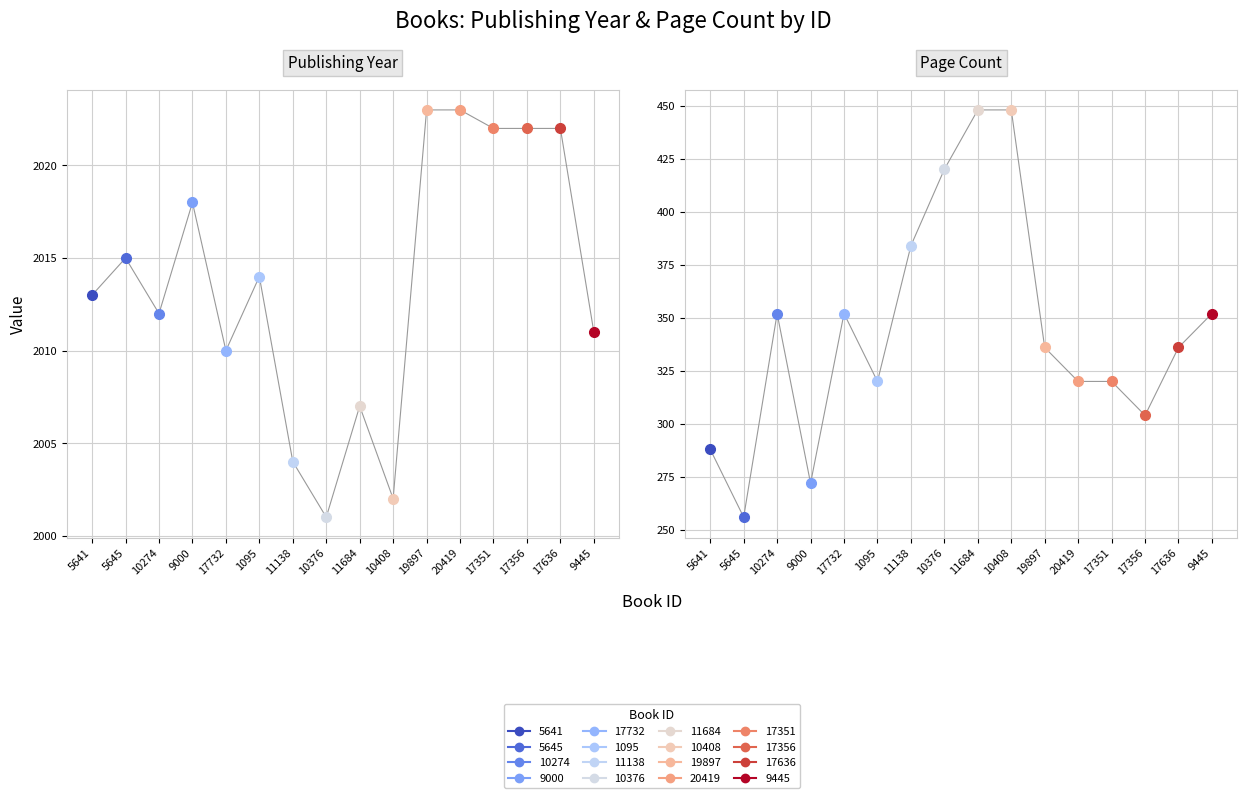

In pageCount, how many points are higher than both neighbors (excluding endpoints)?

2